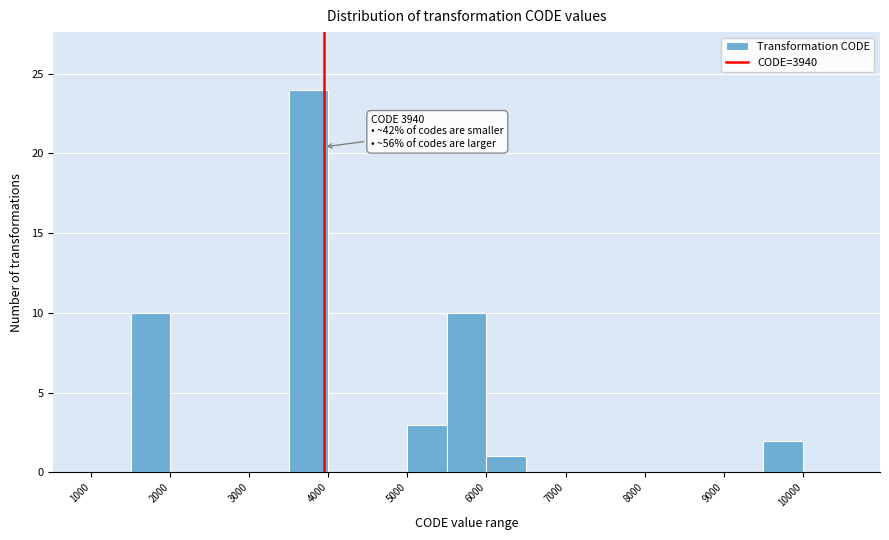

Over which range of the x-axis is the bar tallest?

3500 to 4000